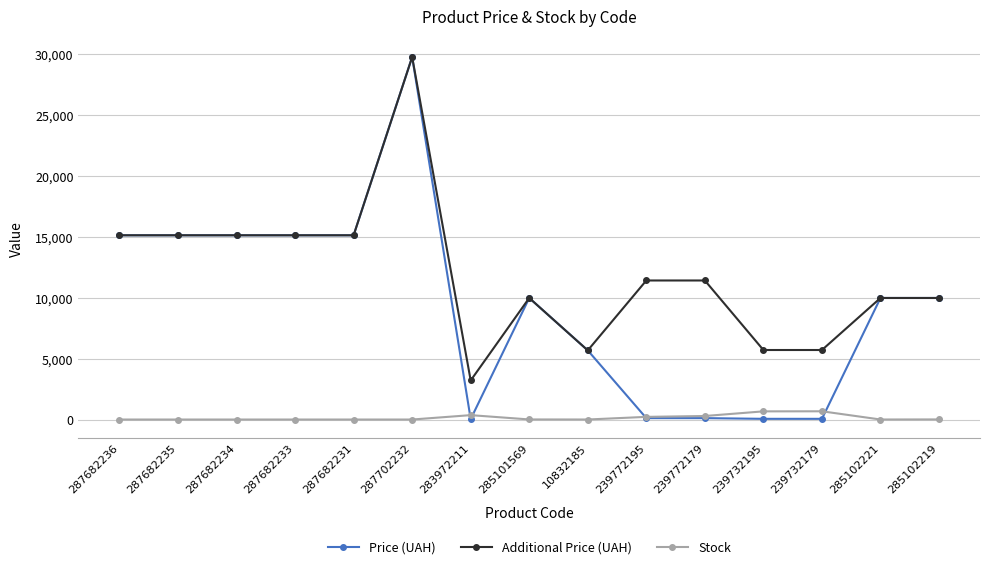

True or false: Stock has more than 1 points higher than both neighbors.

True